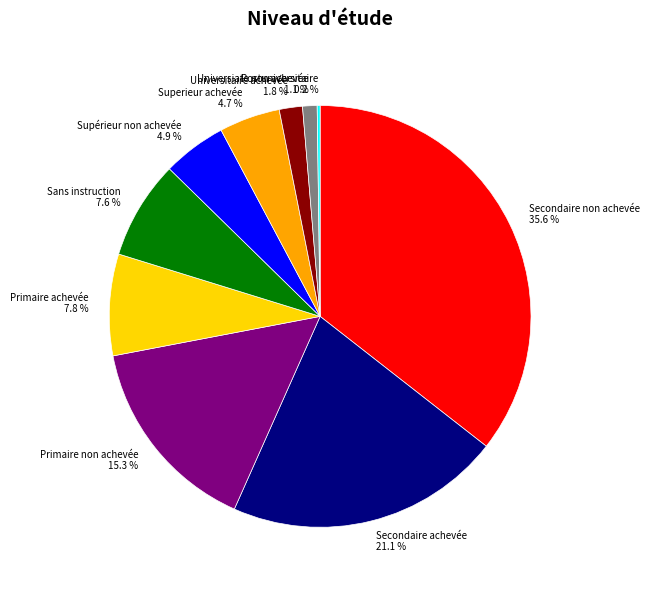

What portion of the pie excludes Superieur achevée?

95.3%